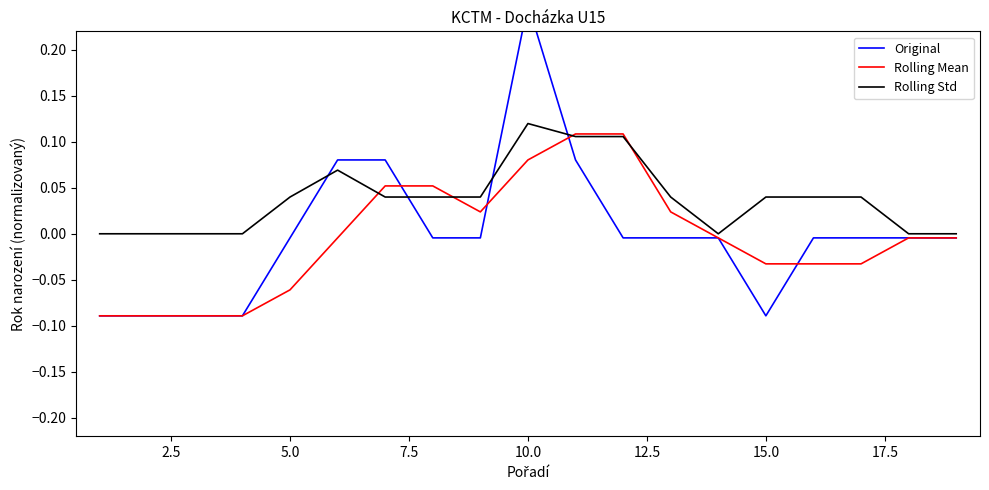

True or false: Rolling Std has a value of 0.0 at 10.0.

False